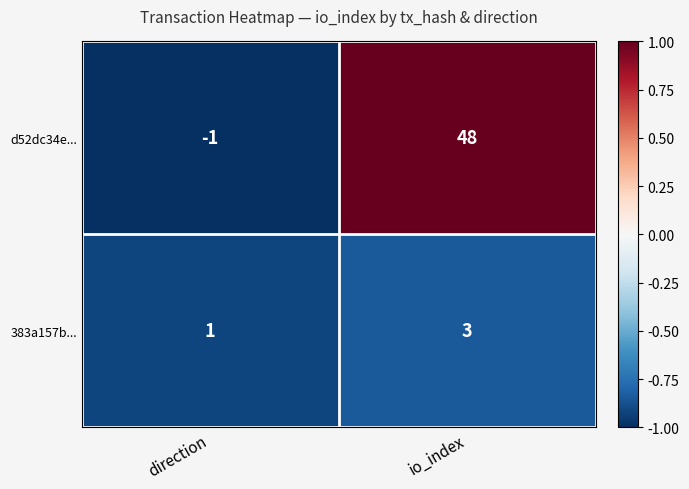

Reading left to right, list all the values displayed in this chart.

d52dc34e...: -1	48
383a157b...: 1	3